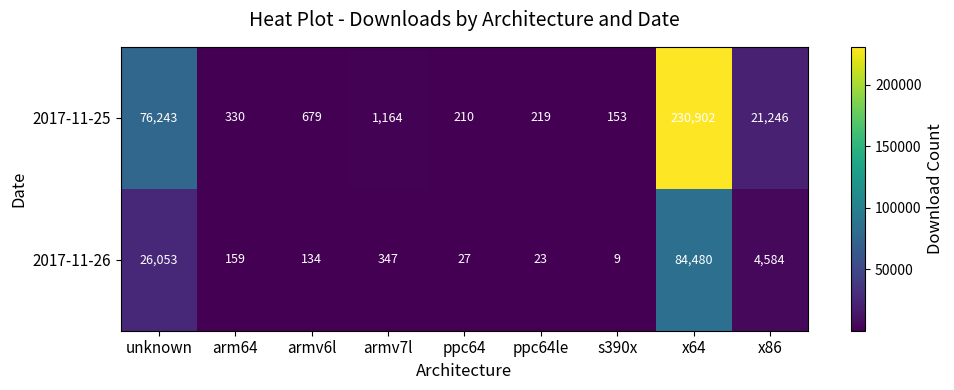

True or false: 2017-11-25 has a value of 1164 at armv7l.

True